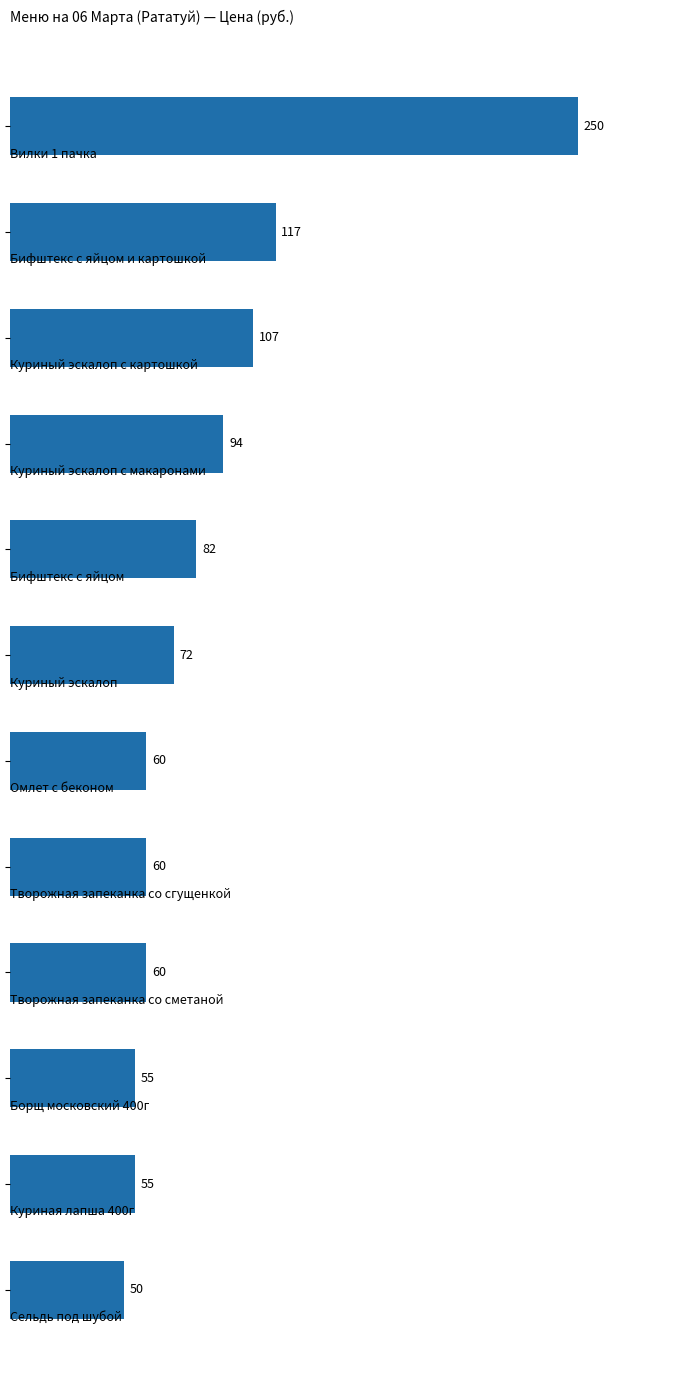

What is the value of the 10th bar from the top?

55